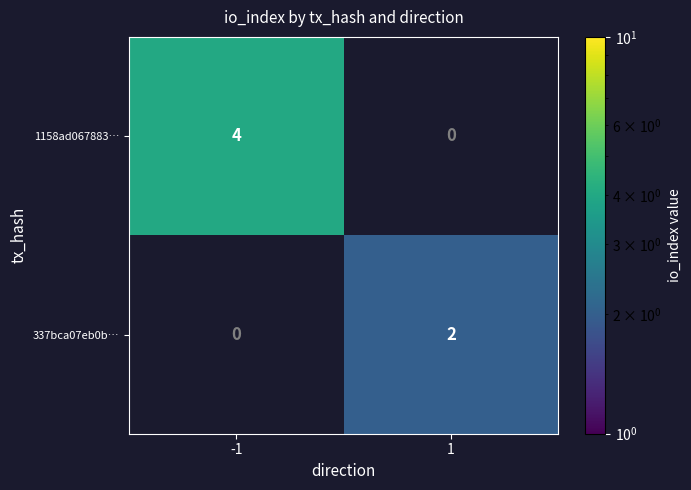

True or false: 1158ad067883… has a value of 1 at -1.

False